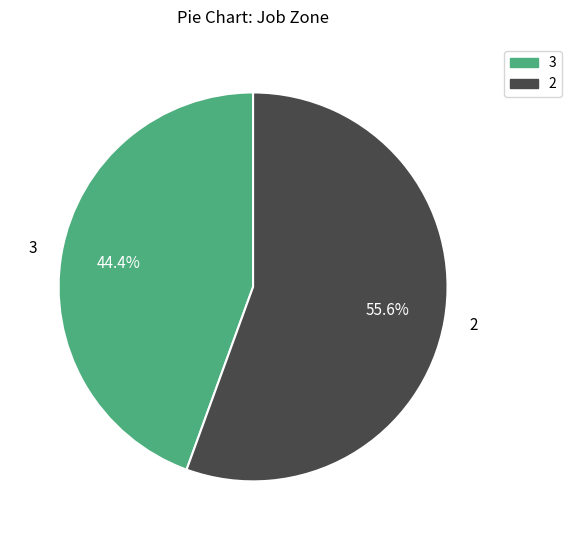

How many slices are in this pie chart?

2